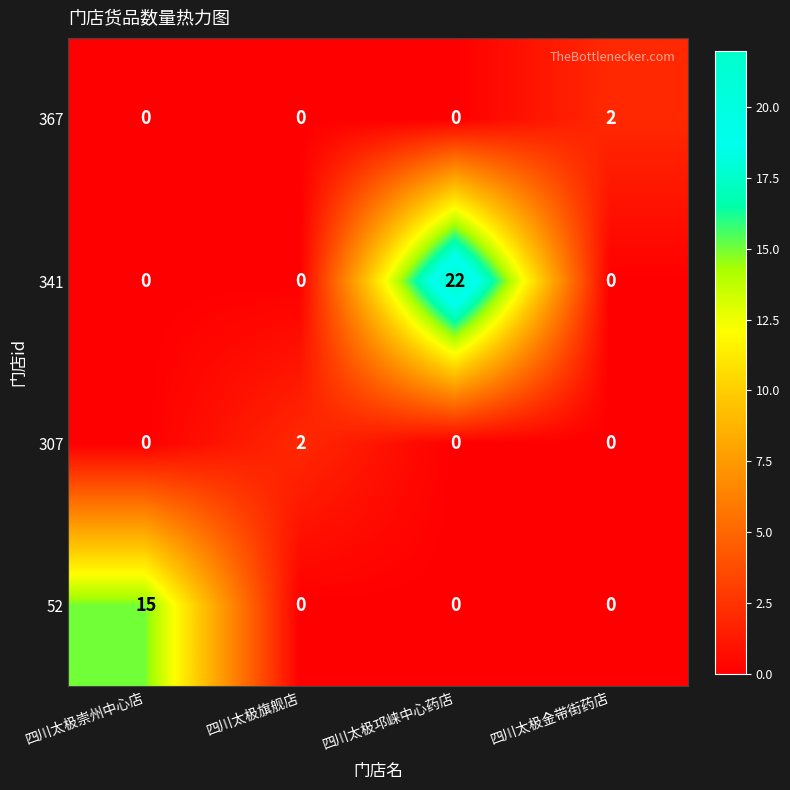

What is the spread (max minus min) of values at 四川太极金带街药店?

2